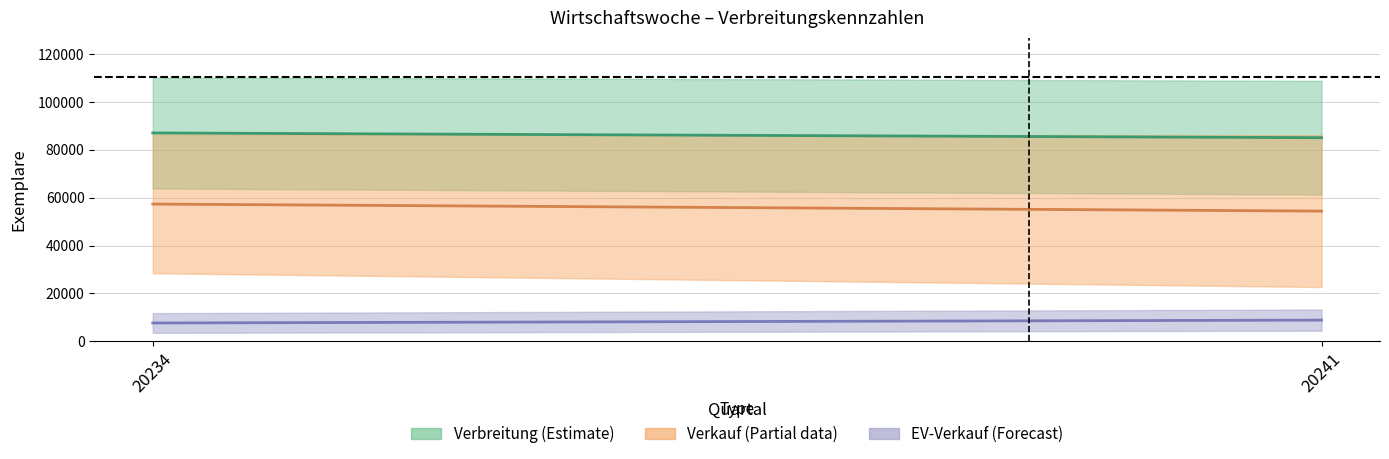

Which series has the largest total across all categories?

Verbreitung